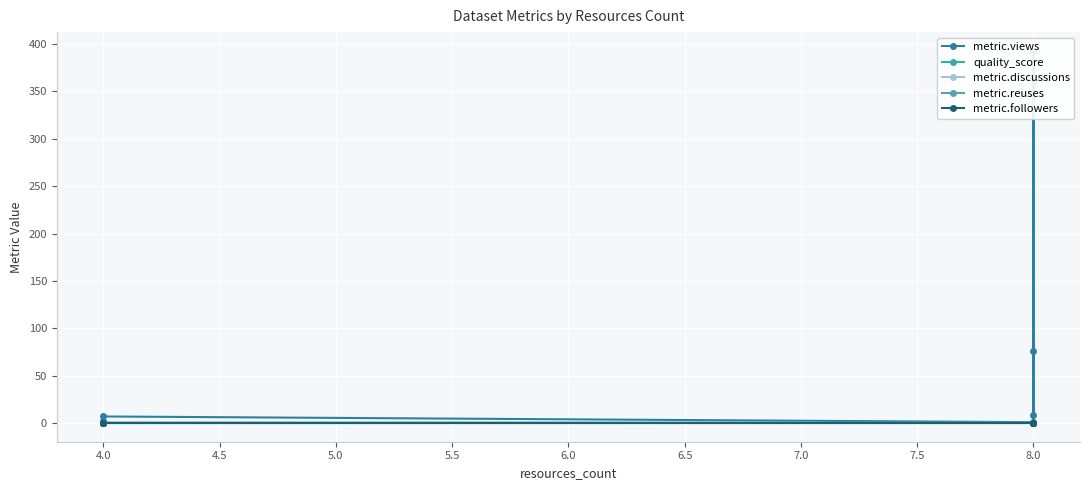

True or false: metric.reuses and metric.views cross at least once.

False